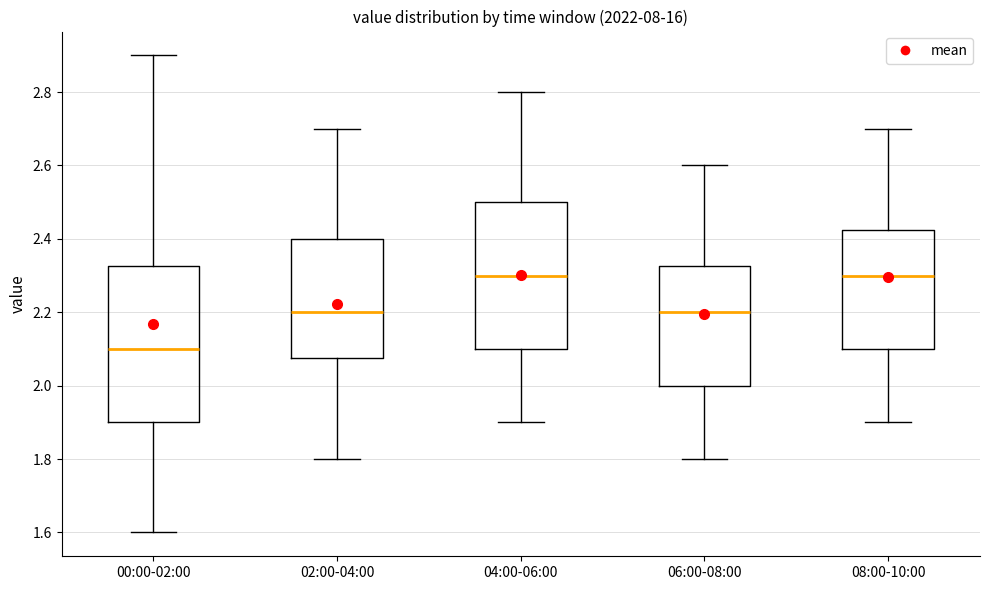

Reading left to right, read every box against the y-axis: the position of its median line, the range the box covers, and the ends of its whiskers. The values are not printed on the chart, so give them approximately, as read against the axis.

00:00-02:00: median 2.10, box 1.90 to 2.32, whiskers 1.60 to 2.90
02:00-04:00: median 2.20, box 2.08 to 2.40, whiskers 1.80 to 2.70
04:00-06:00: median 2.30, box 2.10 to 2.50, whiskers 1.90 to 2.80
06:00-08:00: median 2.20, box 2.00 to 2.32, whiskers 1.80 to 2.60
08:00-10:00: median 2.30, box 2.10 to 2.42, whiskers 1.90 to 2.70